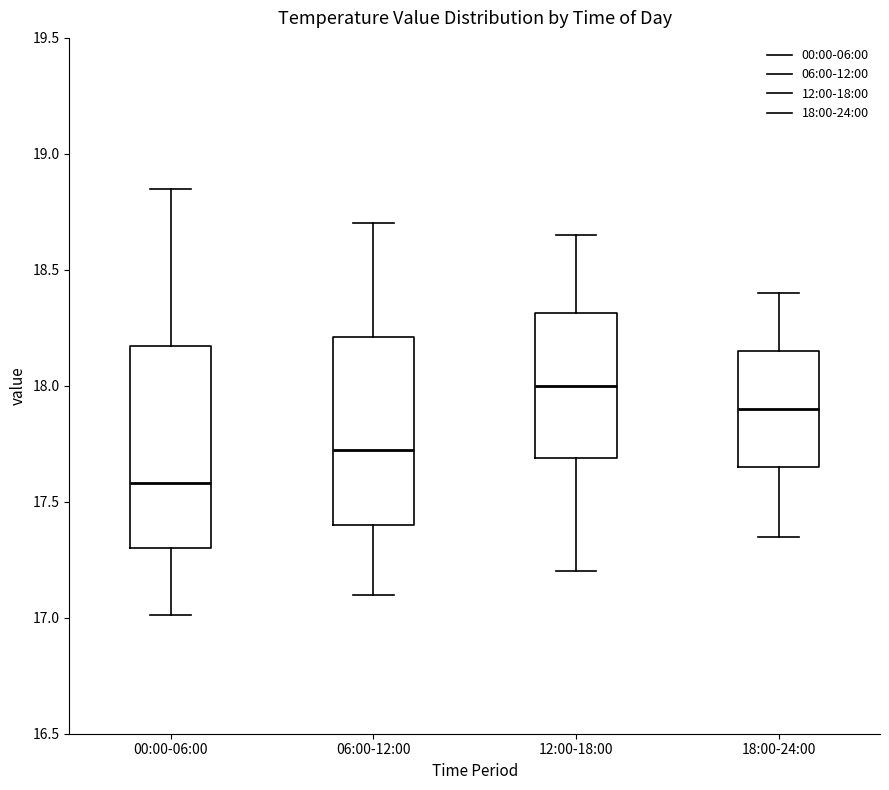

Which box has the lowest median line?

00:00-06:00